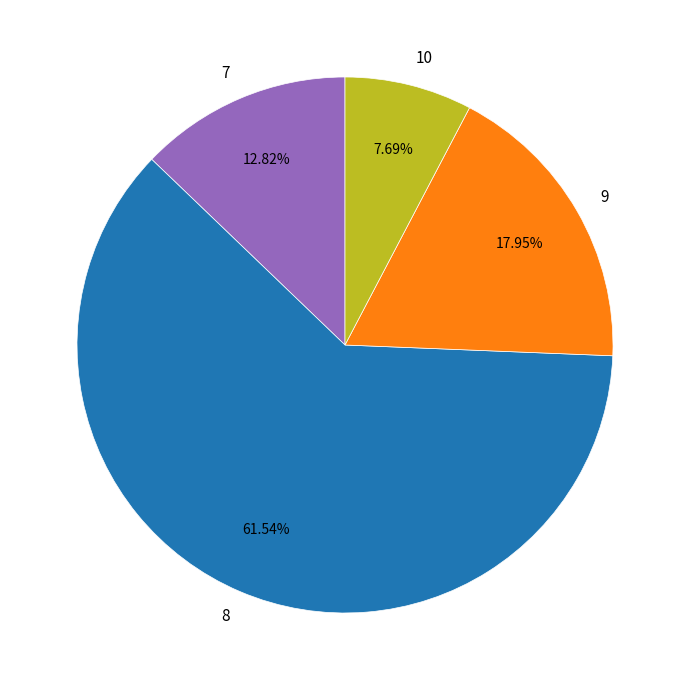

To the nearest percent, what portion does 9 represent?

18%